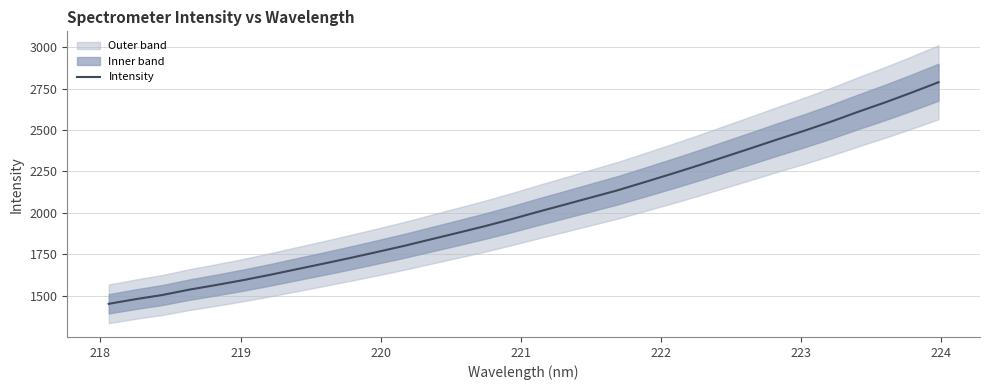

What is the minimum value for Intensity?

1452.5